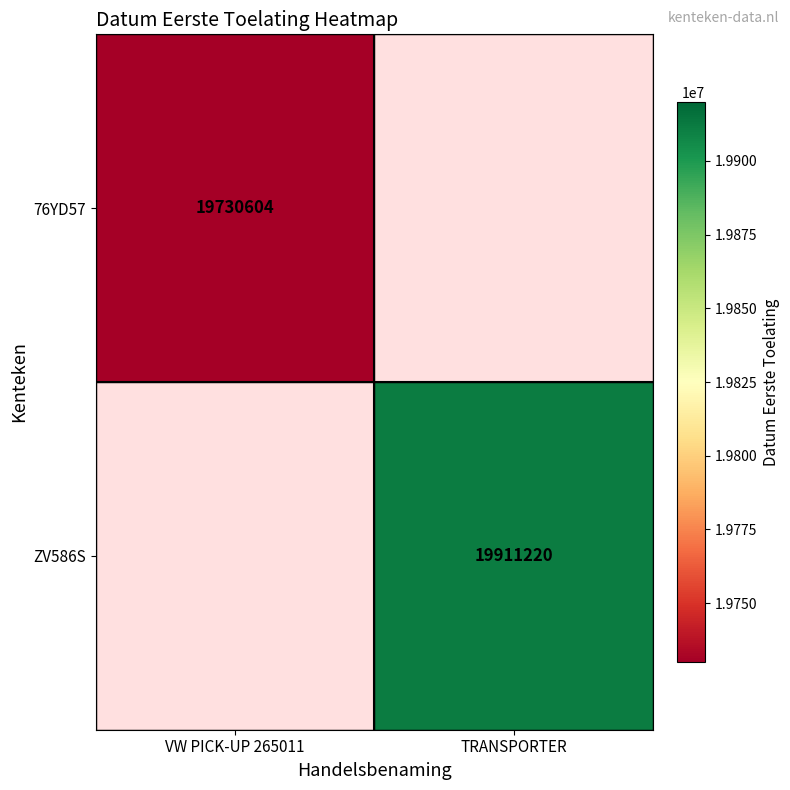

Which has a higher value, VW PICK-UP 265011 or TRANSPORTER?

TRANSPORTER